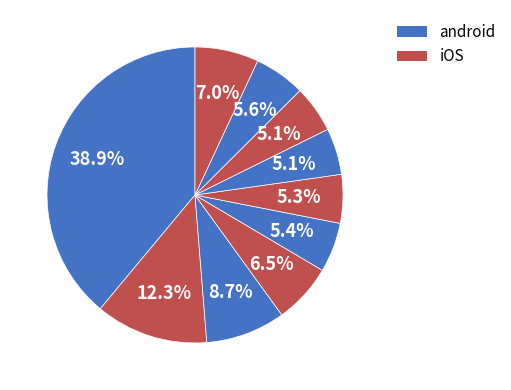

How many slices are in this pie chart?

10